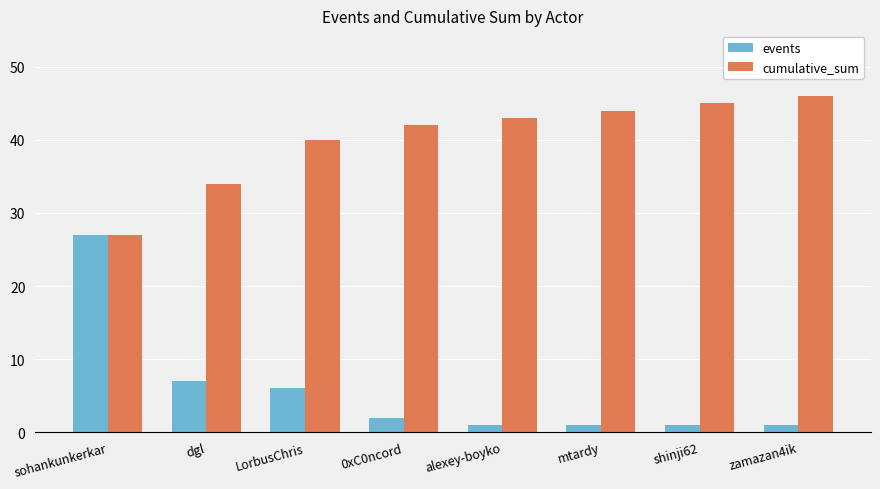

True or false: cumulative_sum has a value of 43 at alexey-boyko.

True